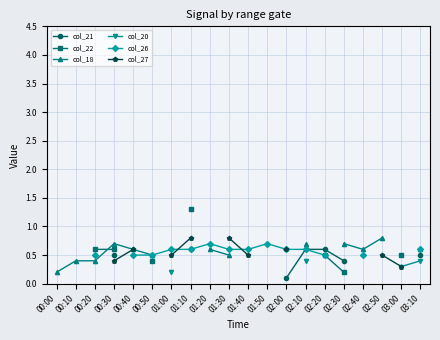

How many lines are shown in the chart?

6